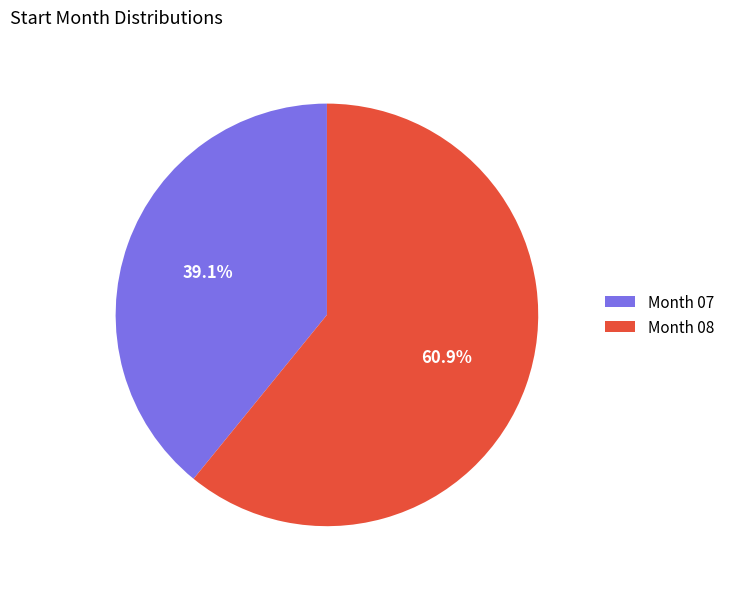

What is the ratio of the value at Month 08 to the value at Month 07?

1.6